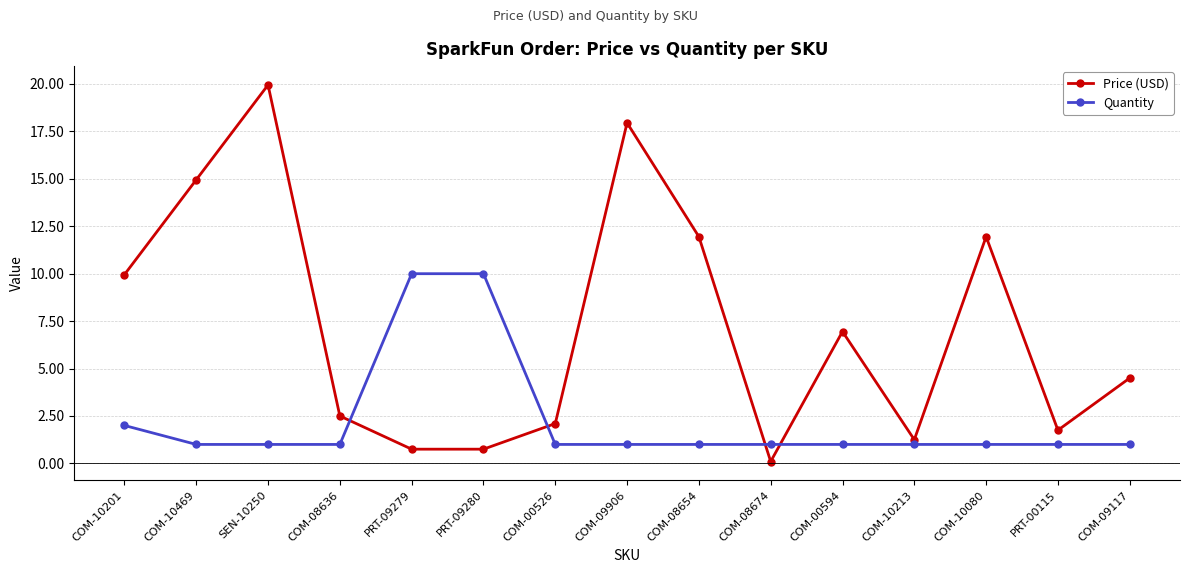

At how many categories does at least one series exceed 5?

9